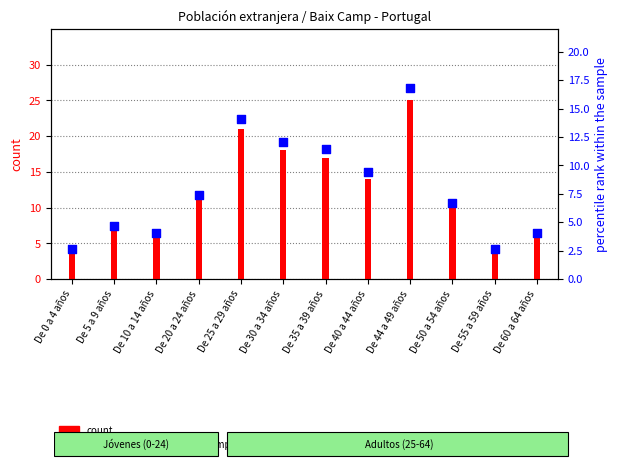

What is the total value across all series at De 40 a 44 años?

23.4